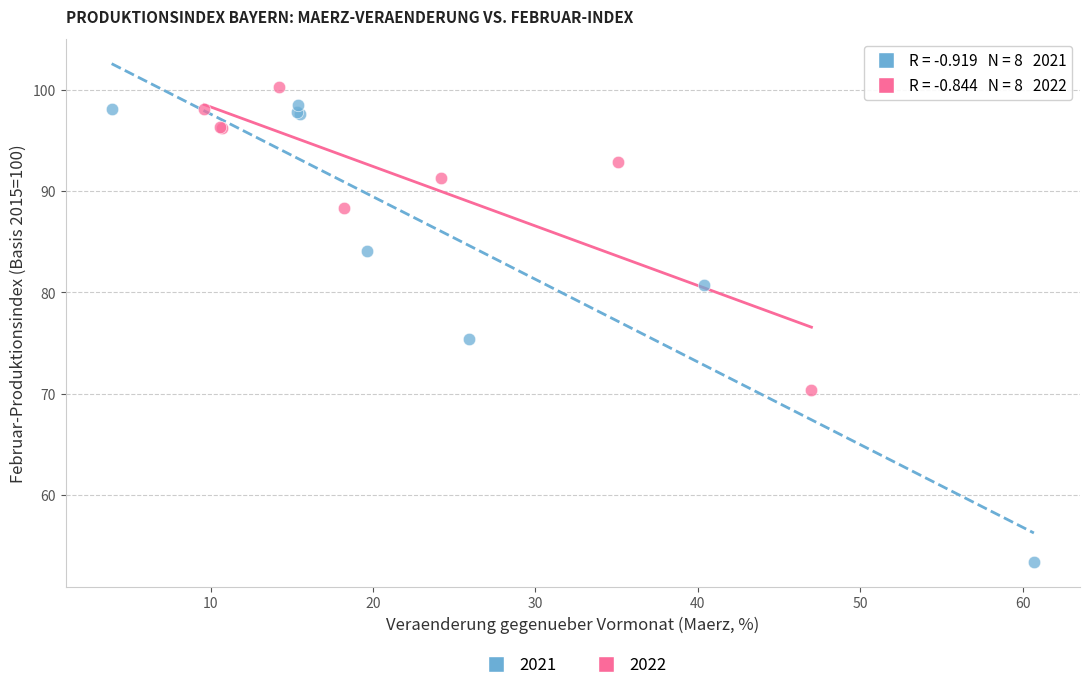

Which series reaches the minimum Y coordinate?

2021